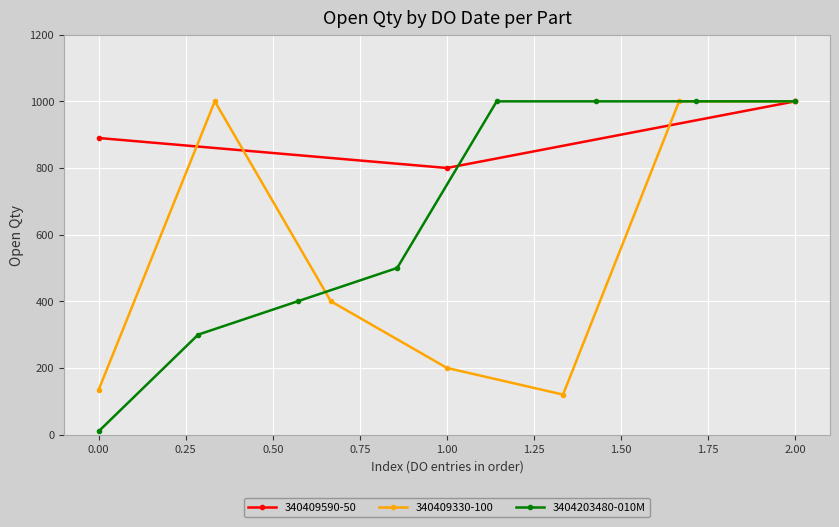

Count the number of categories in the chart.

8